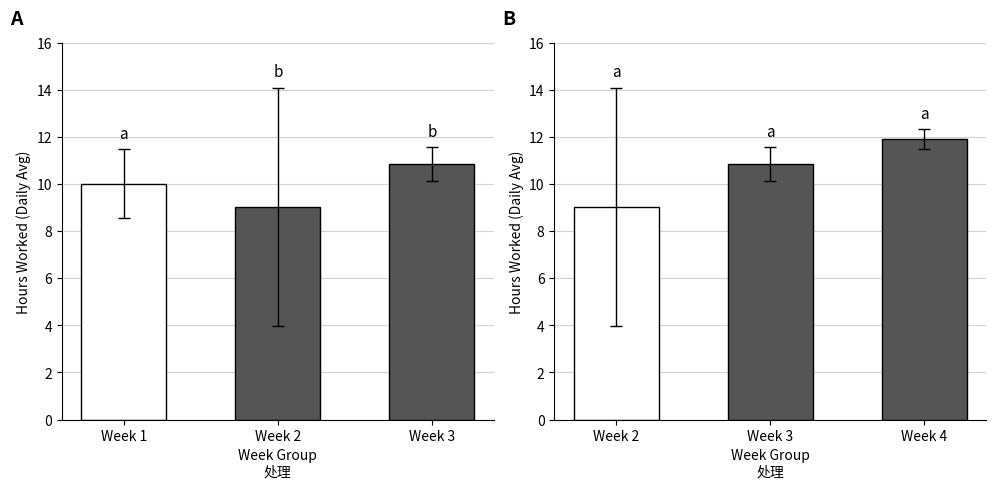

How many series are shown in this chart?

1